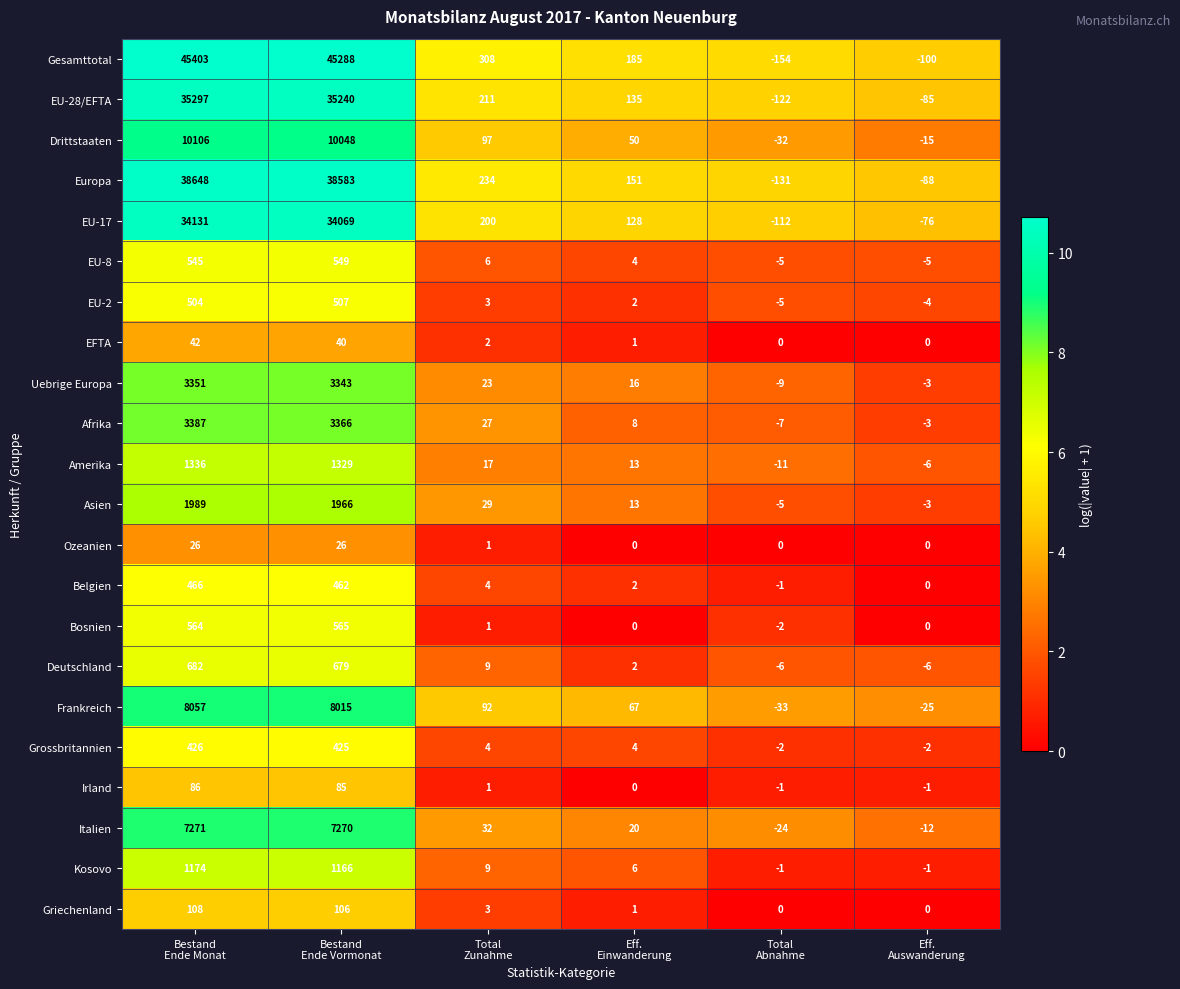

Which series has the largest range (max minus min)?

Gesamttotal